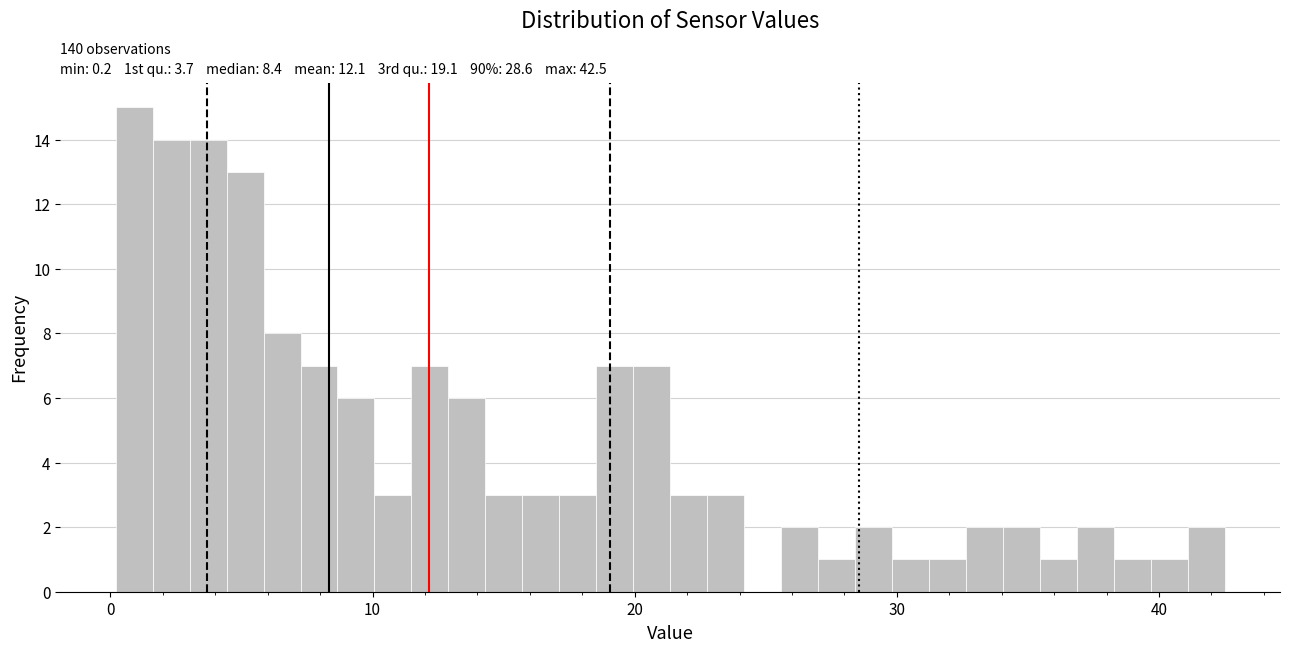

Read against the x-axis, roughly where is the centre of the tallest bar?

1